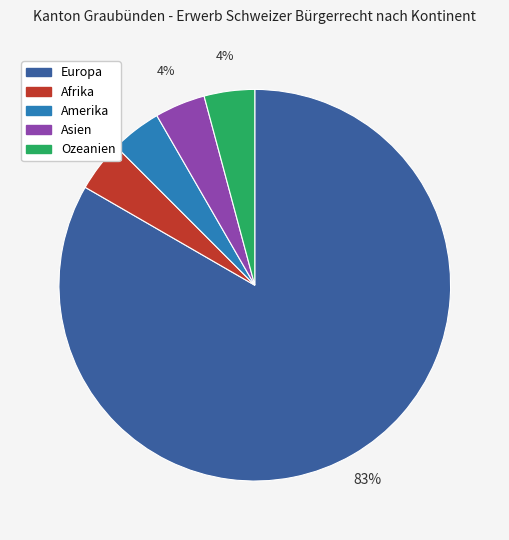

The Ozeanien slice represents 10% of the pie. True or false?

False